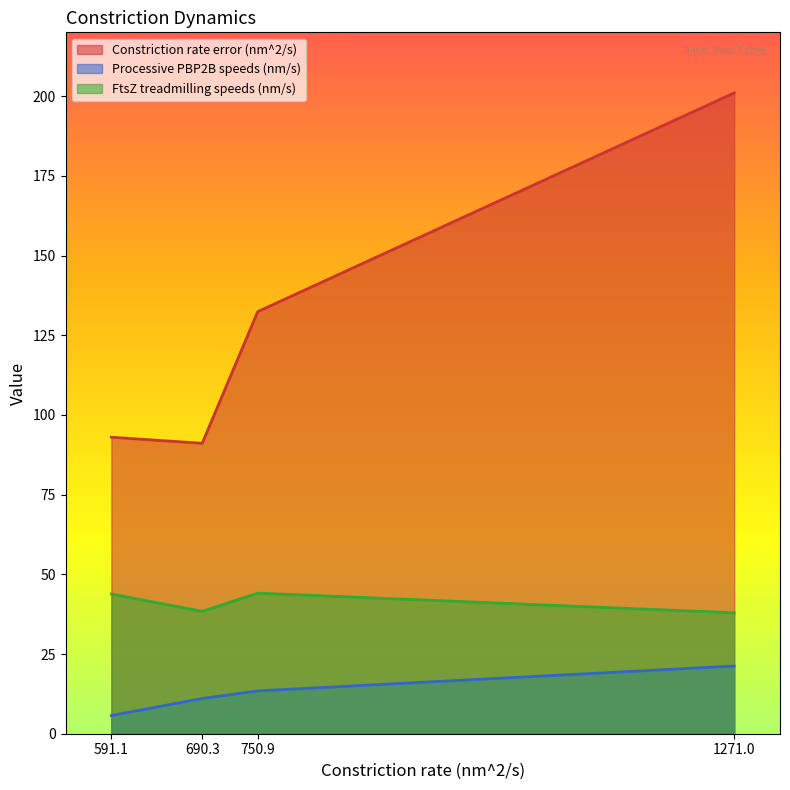

At which label is Processive PBP2B speeds (nm/s) closest to 13?

750.9